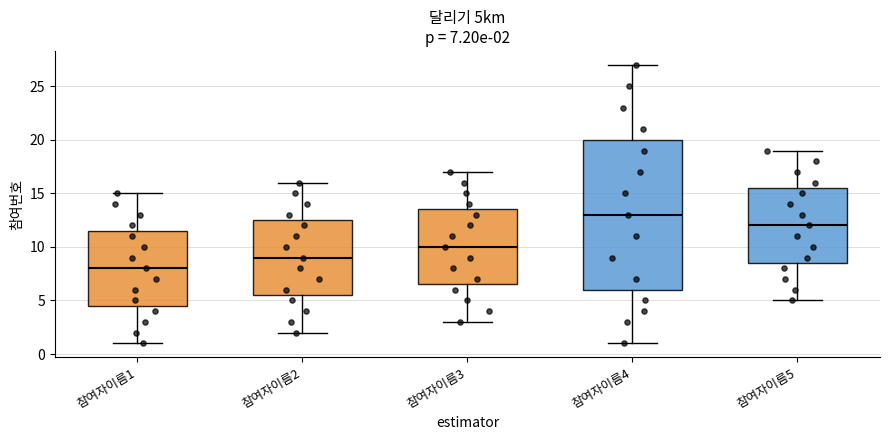

Which box's median line is the lowest?

참여자이름1